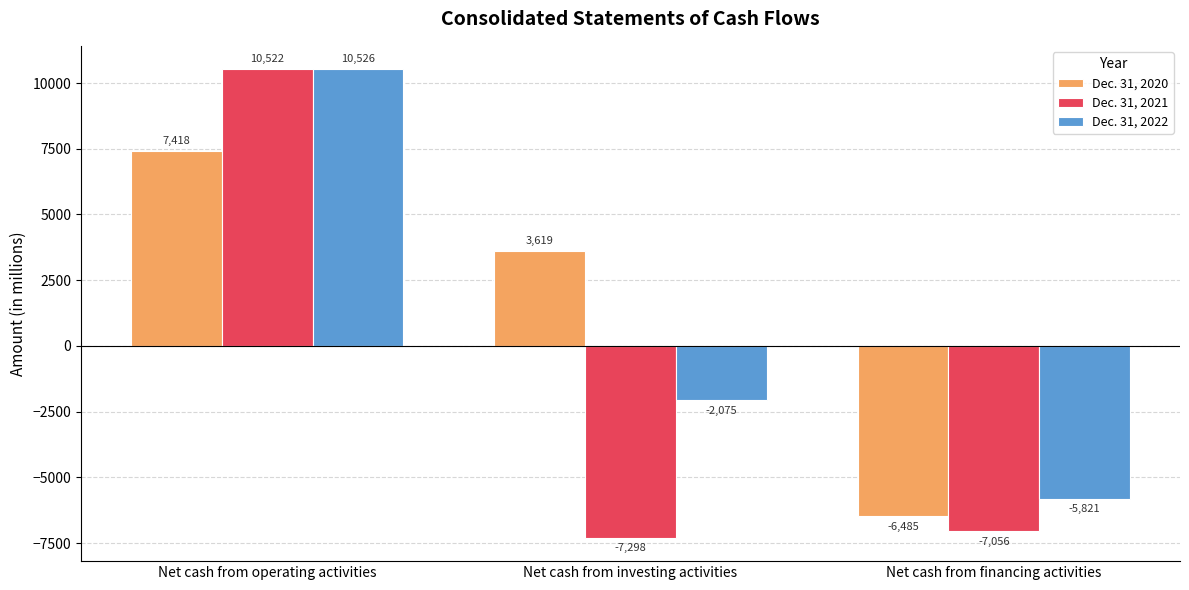

Which series has the largest total across all categories?

Dec. 31, 2020